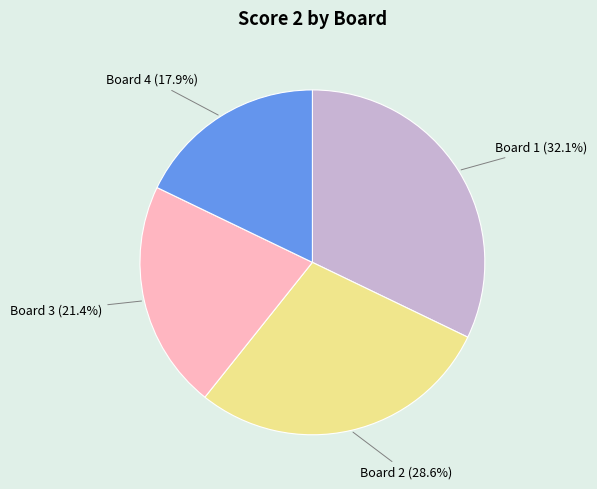

How many segments does this pie chart have?

4